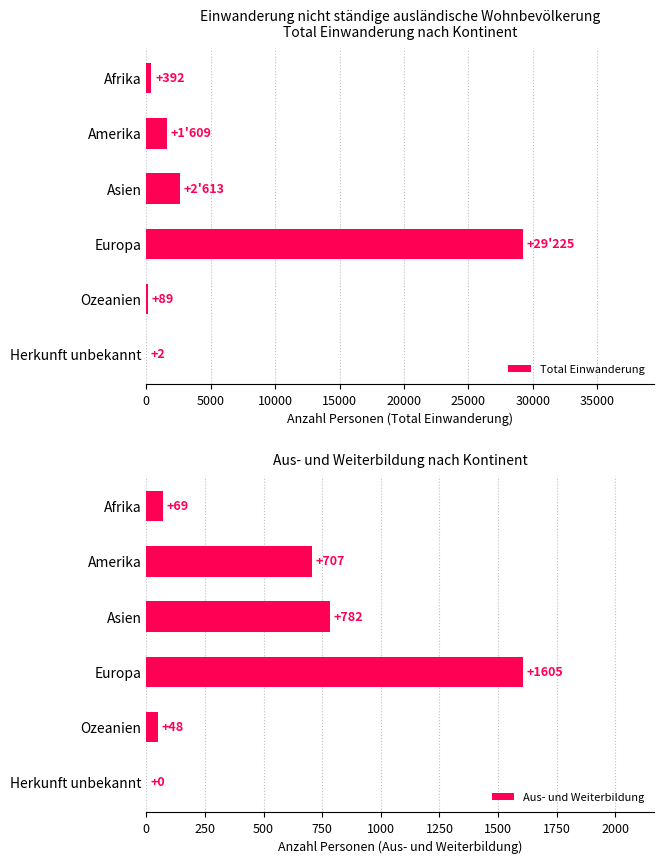

What value does the Total Einwanderung series have at Europa?

29225